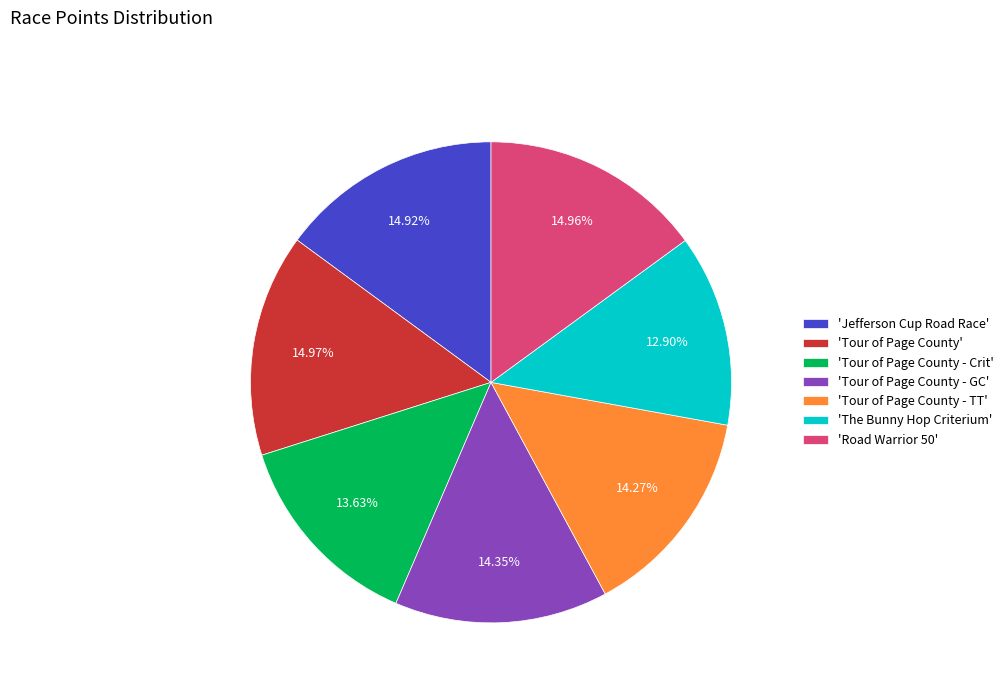

Combined, do 'Jefferson Cup Road Race' and 'Tour of Page County - TT' account for over 50%?

No